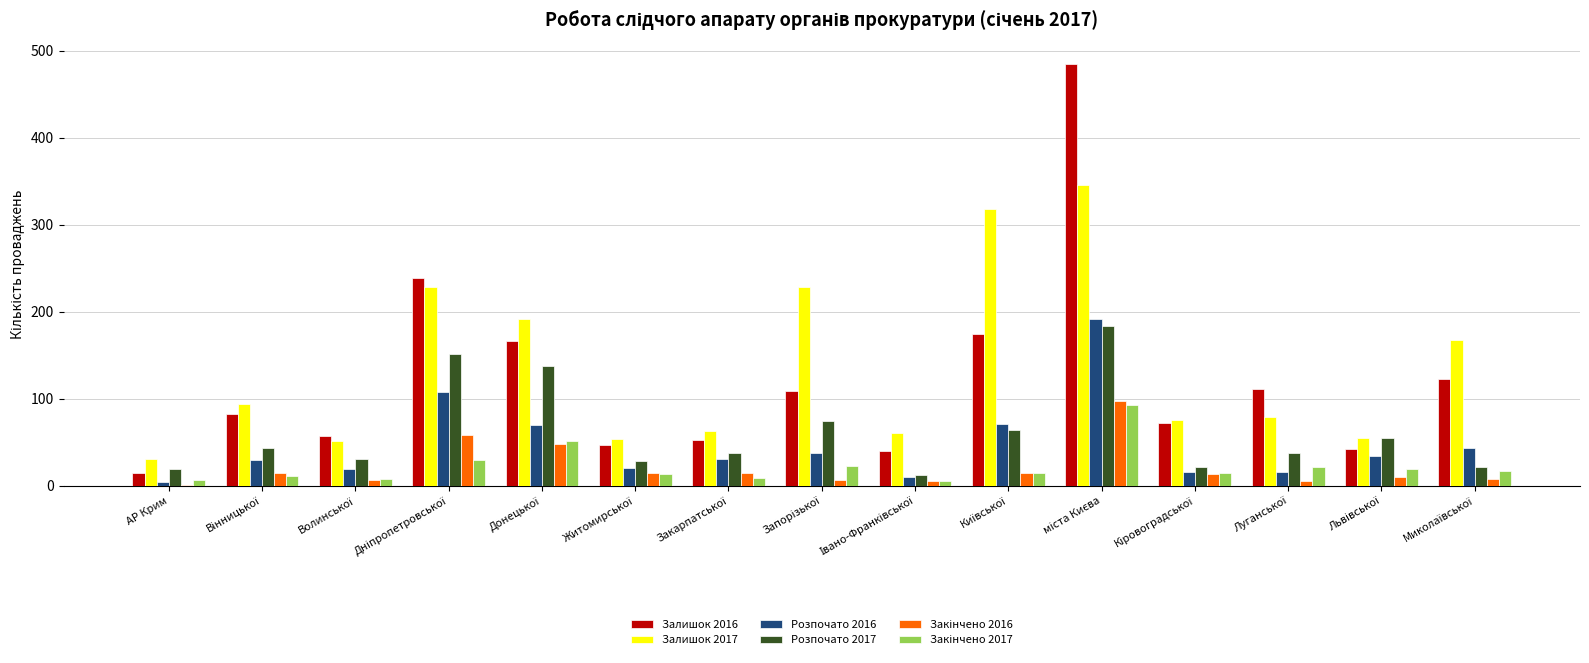

What is the greatest value displayed?

485